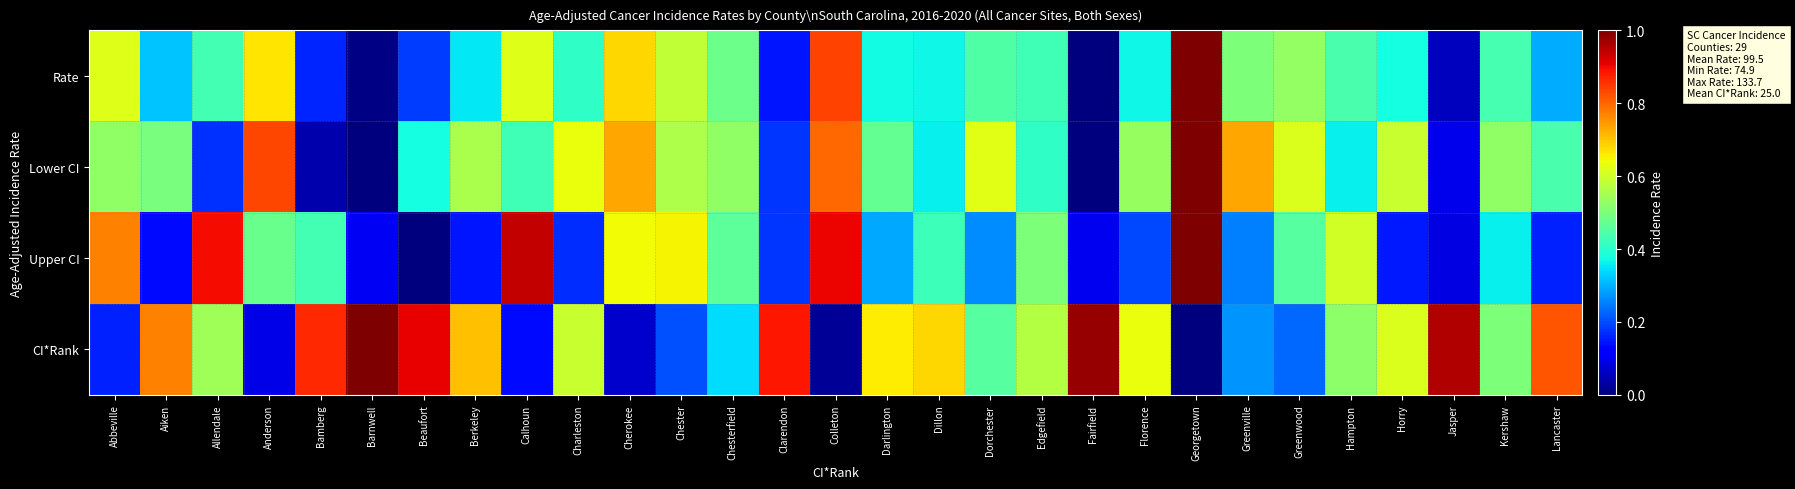

Rank the series at Lancaster from lowest to highest value.

Upper CI, Rate, Lower CI, CI*Rank